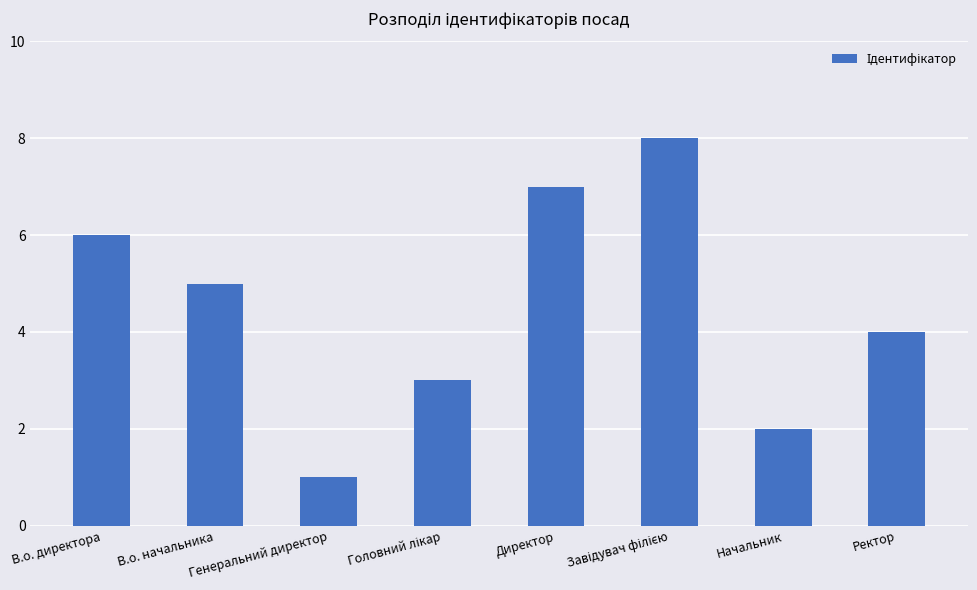

Which label corresponds to the smallest value in the chart?

Генеральний директор